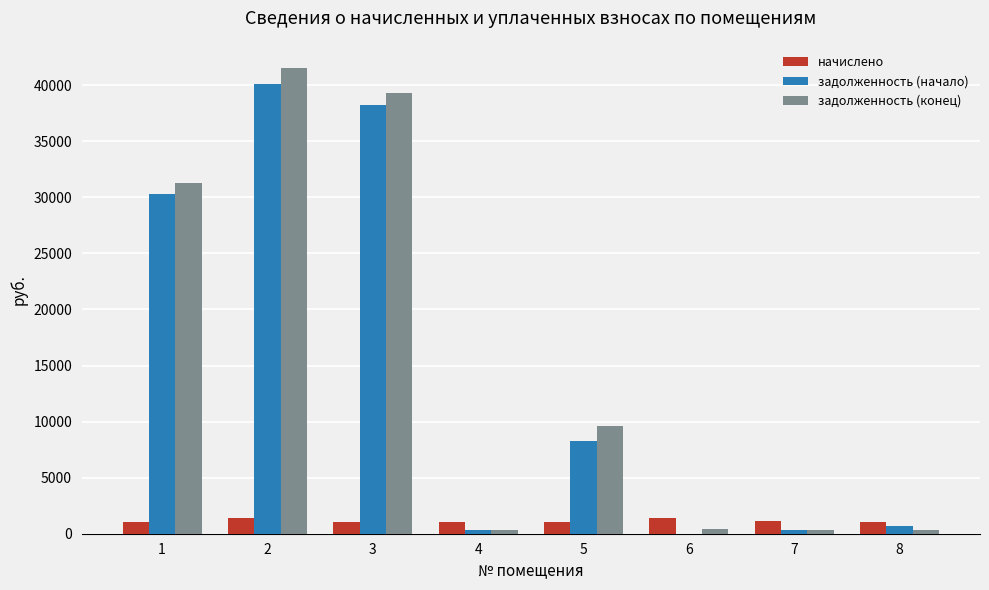

What is the total value across all series at 5?

18915.9